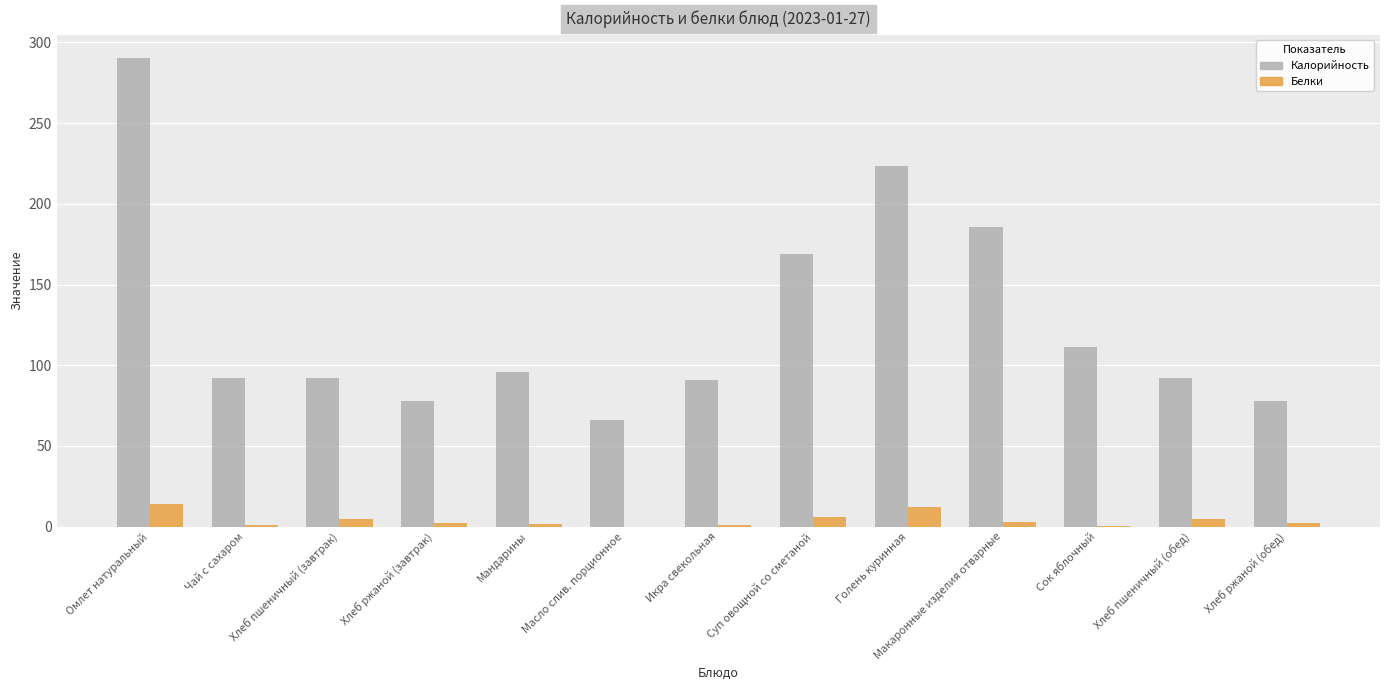

How many data points does each series have?

13